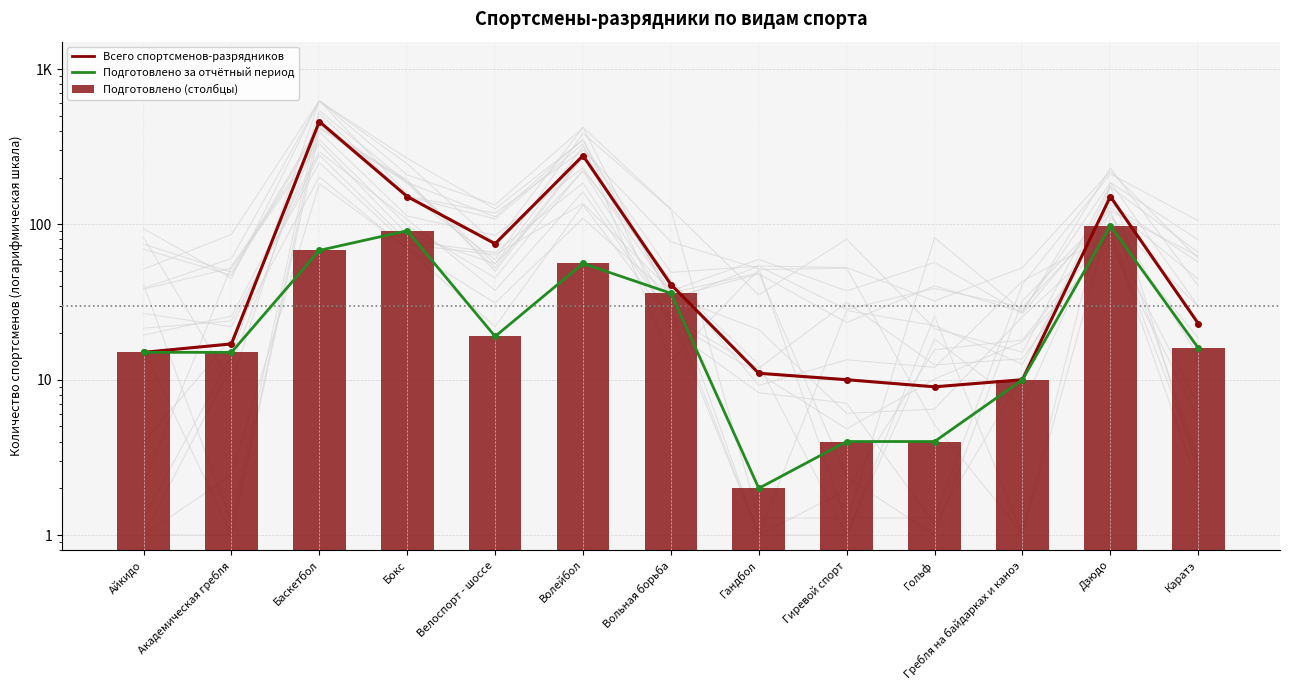

What is the difference between the maximum and minimum values in the Всего спортсменов-разрядников series?

450